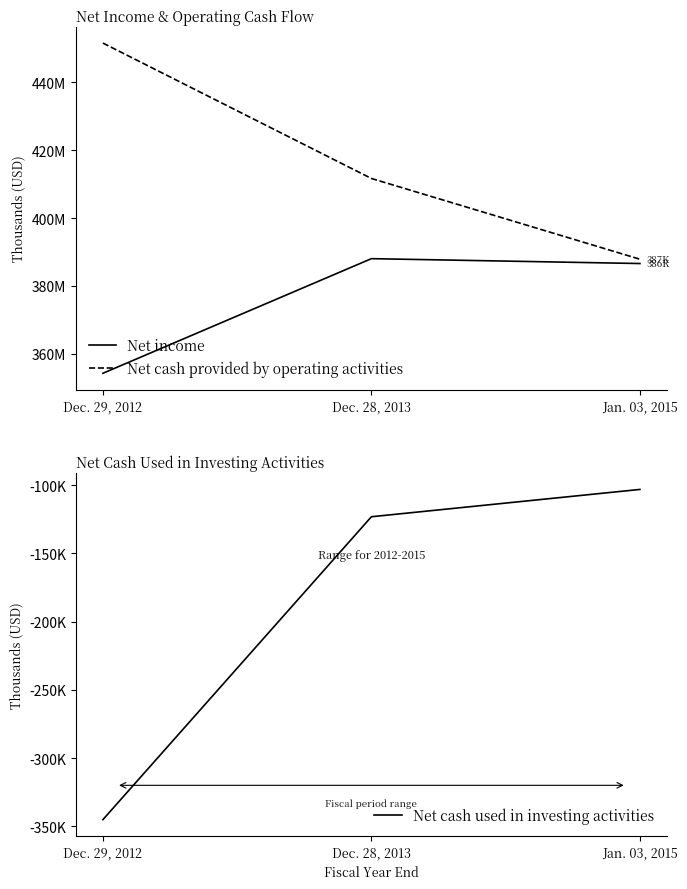

How many Net cash provided by operating activities values are between 387883 and 451600?

3